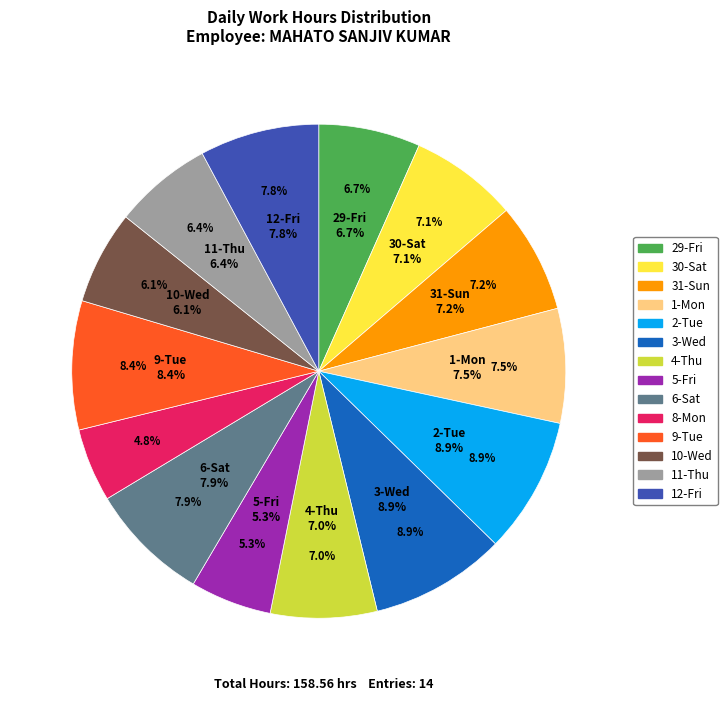

Approximately how many times larger is the value at 29-Fri compared to 6-Sat?

0.8